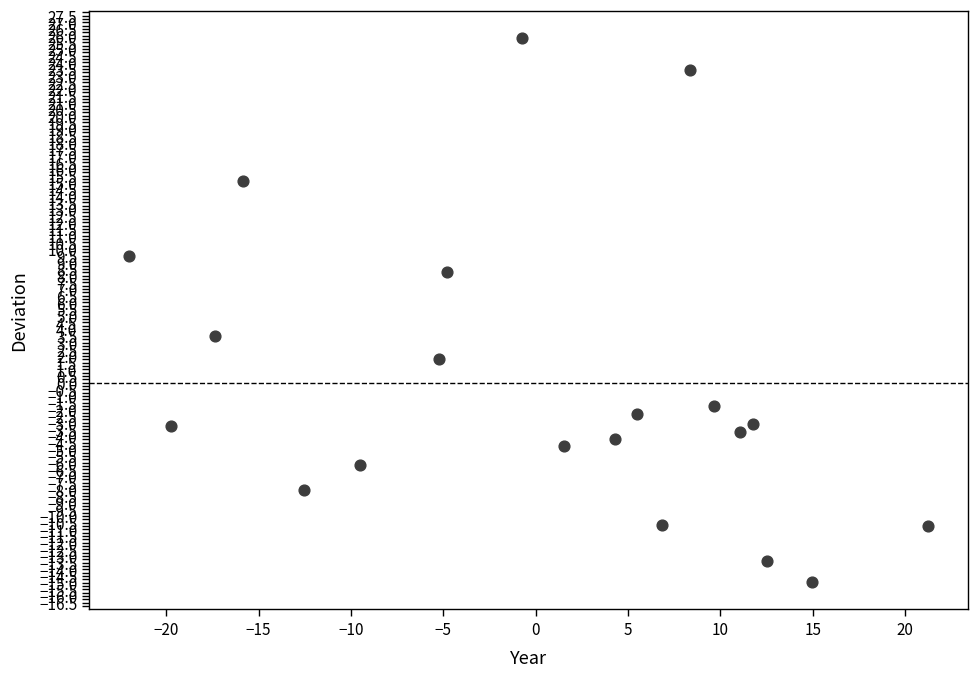

What Y value in the scatter plot is closest to 5?

3.5